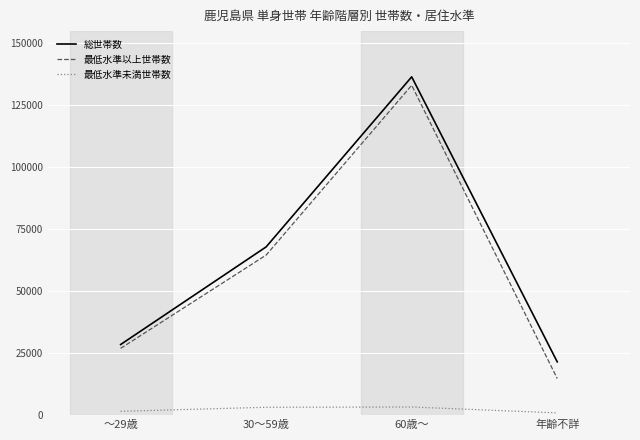

Which series has the largest range (max minus min)?

最低水準以上世帯数